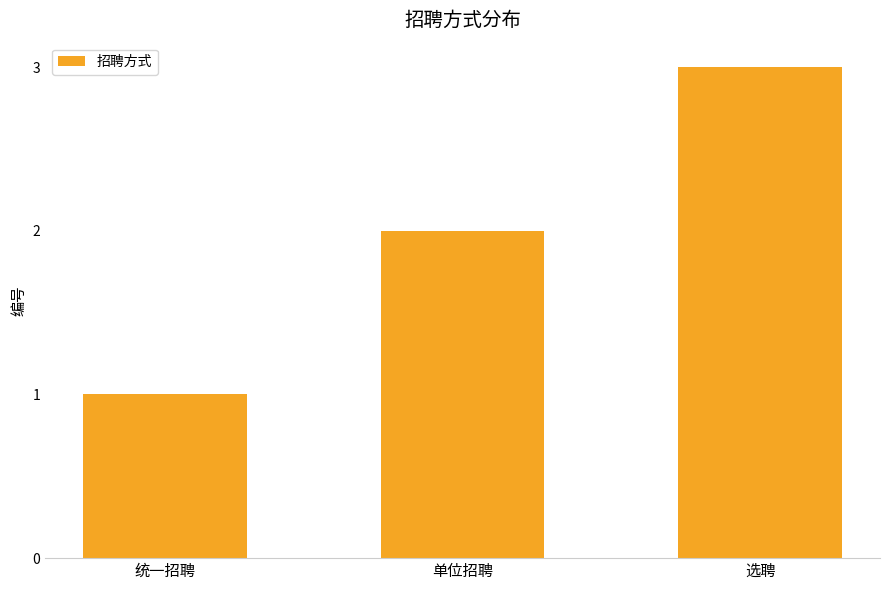

Which label corresponds to the smallest value in the chart?

统一招聘